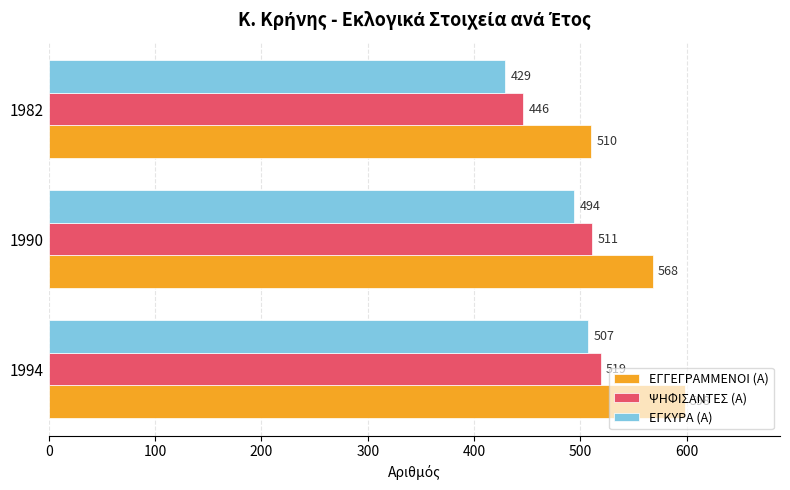

Is it true that ΕΓΚΥΡΑ (Α) equals 838 at 1994?

False